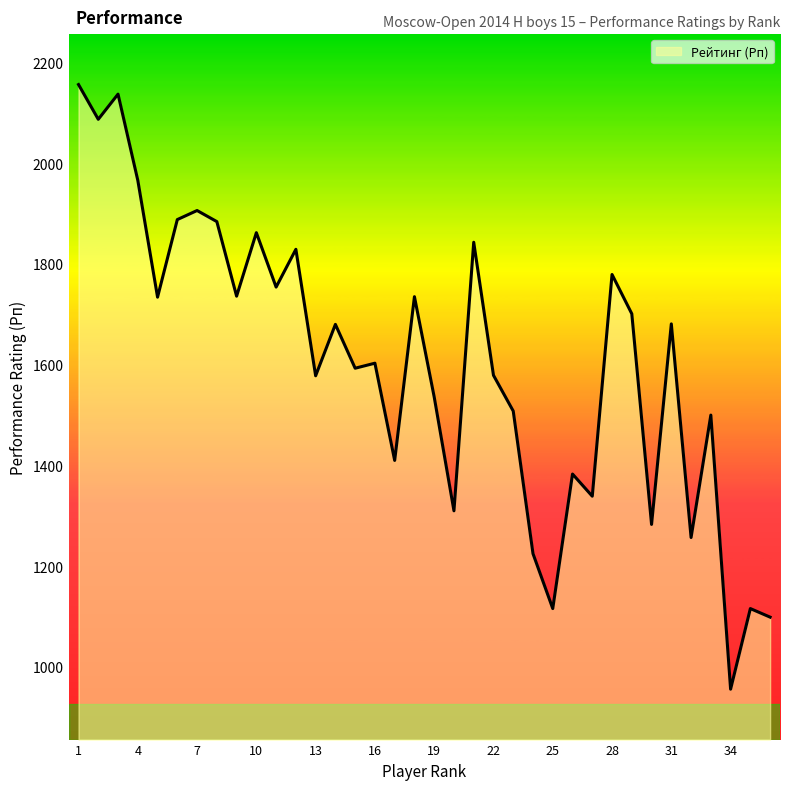

What is the smallest value displayed?

956